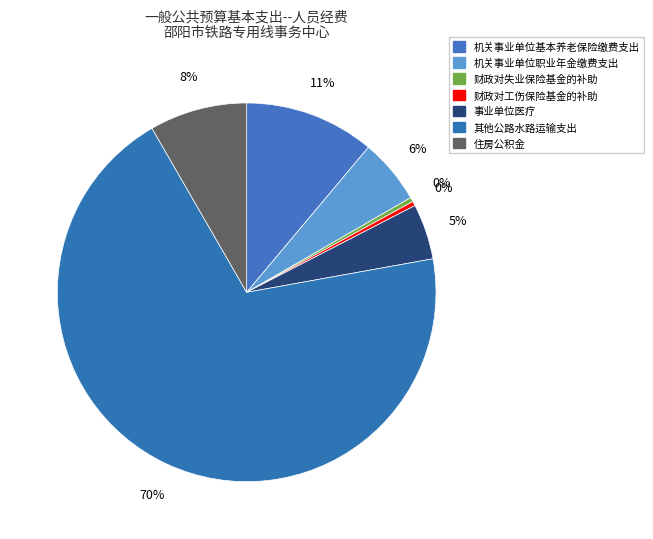

What portion of the pie excludes 财政对工伤保险基金的补助?

99.6%